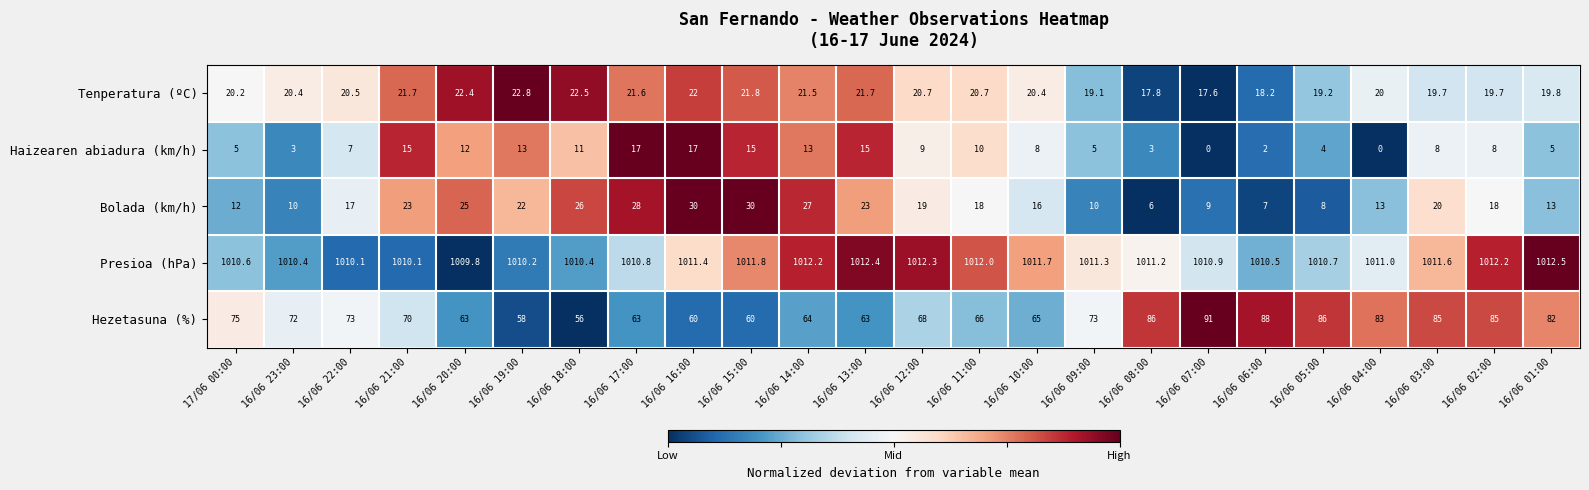

Which series has the largest total across all categories?

Presioa (hPa)